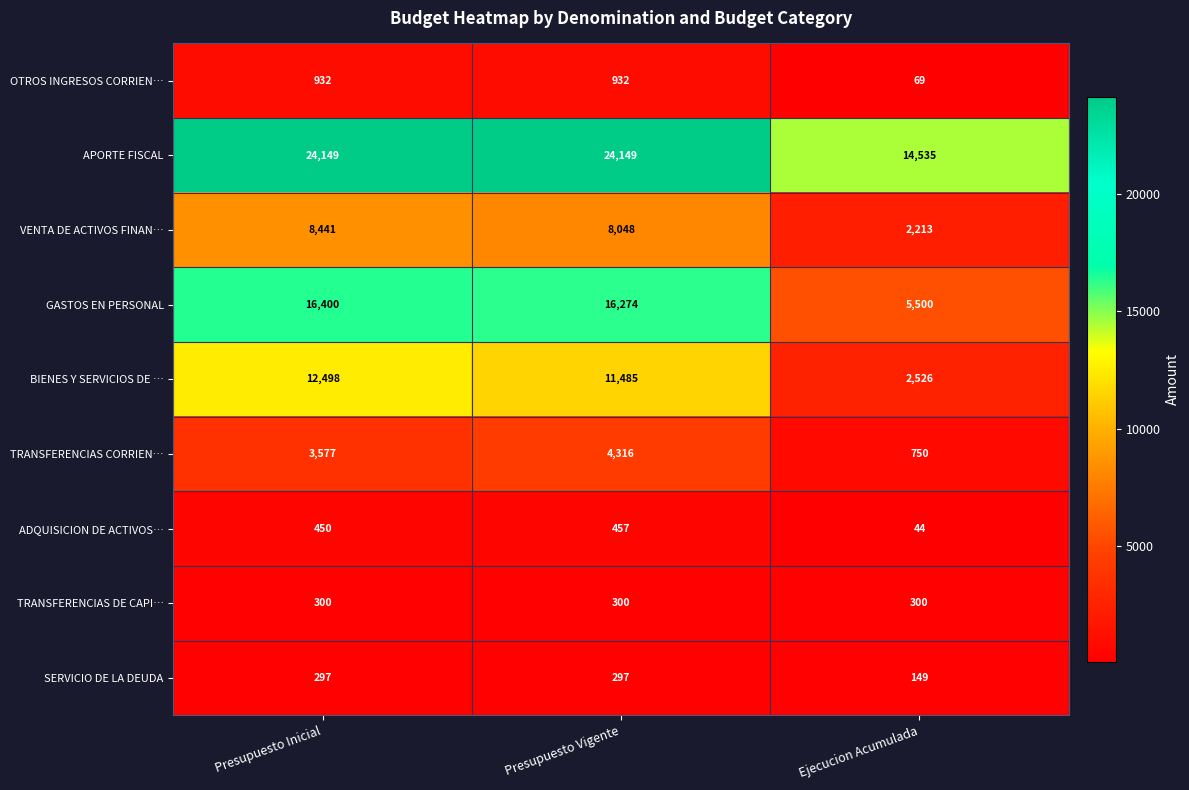

Is it true that TRANSFERENCIAS CORRIEN… equals 224 at Ejecucion Acumulada?

False